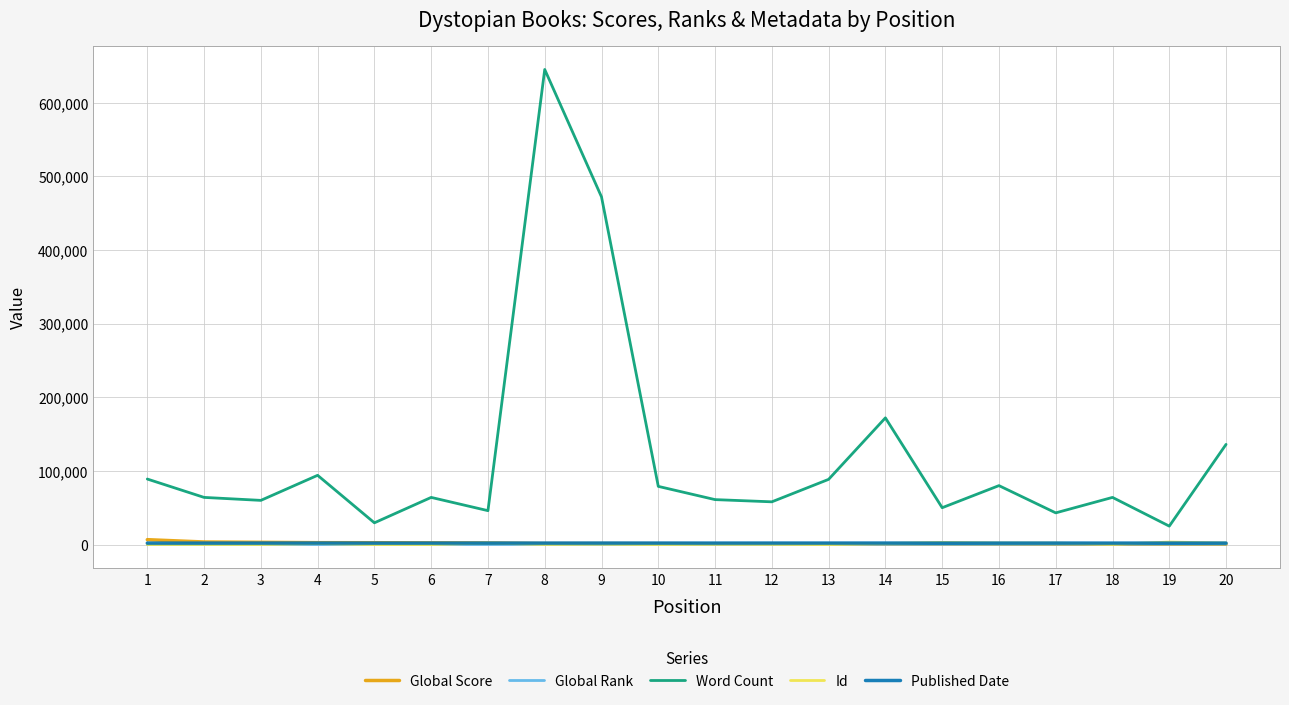

What is the minimum value for Global Score?

517